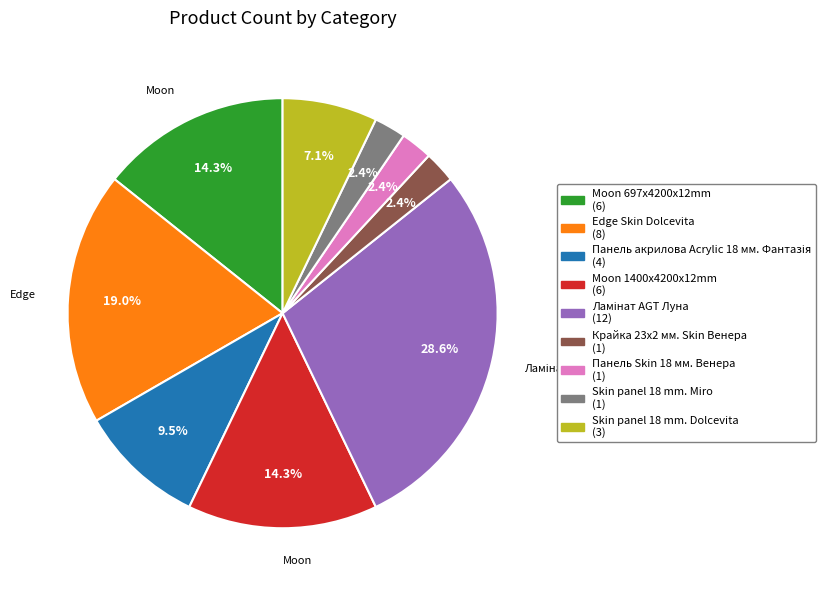

Is the sum of Skin panel 18 mm. Dolcevita and Skin panel 18 mm. Miro greater than half?

No